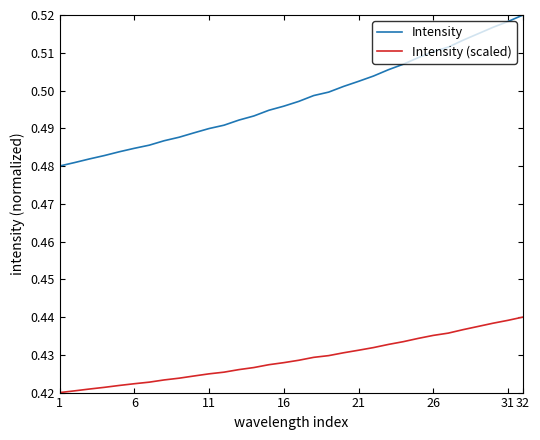

Rank the series by their maximum value, from lowest to highest.

Intensity (scaled), Intensity